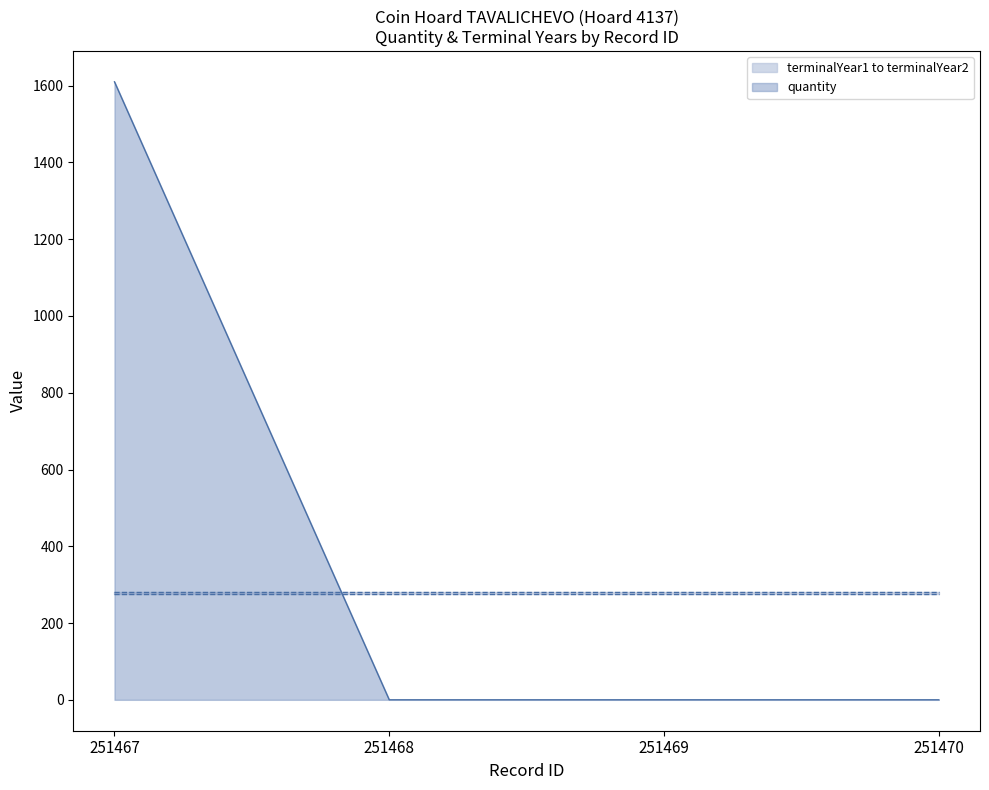

Reading left to right, transcribe all the data shown in this chart.

quantity: 1610	0	0	0
terminalYear1: 276	276	276	276
terminalYear2: 282	282	282	282